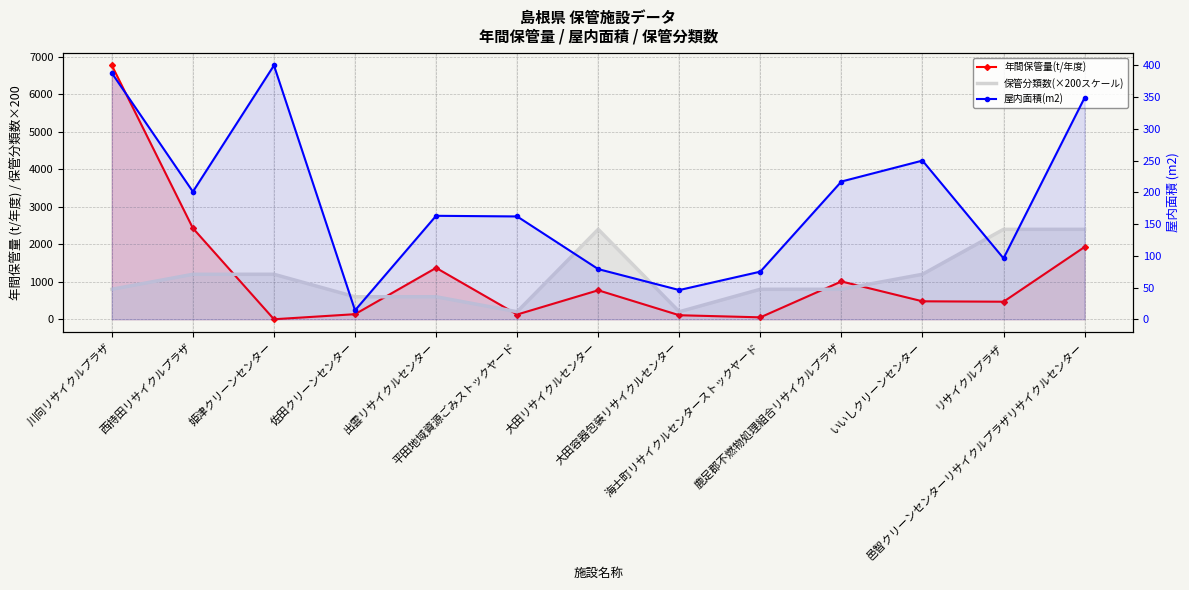

Which series ends up on top after the final intersection of 年間保管量(t/年度) and 屋内面積(m2)?

年間保管量(t/年度)